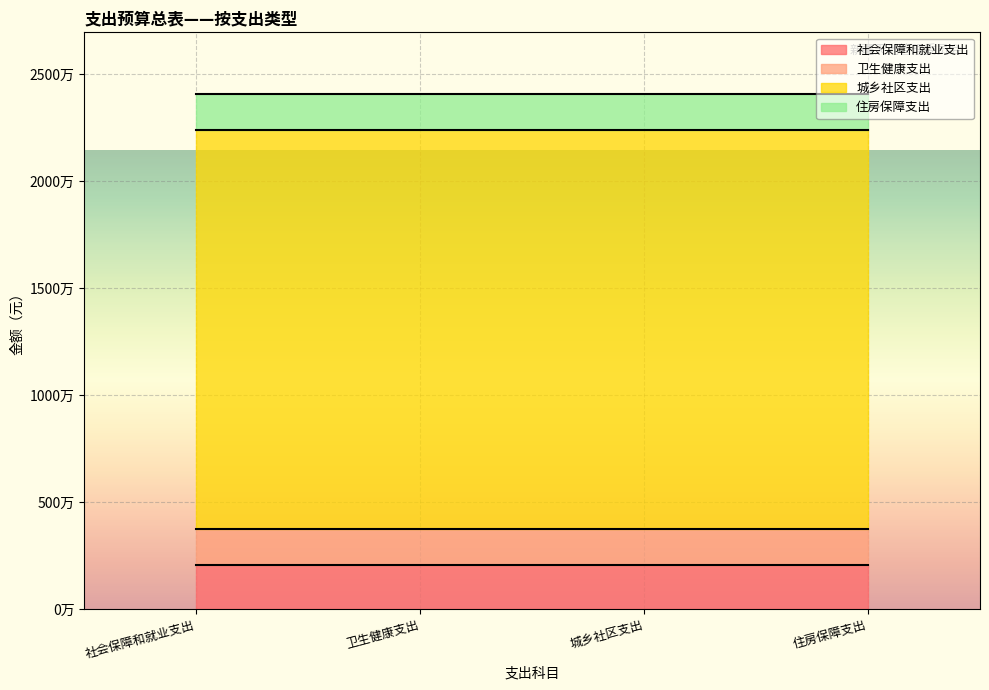

Which has a higher value, 城乡社区支出 or 住房保障支出?

城乡社区支出